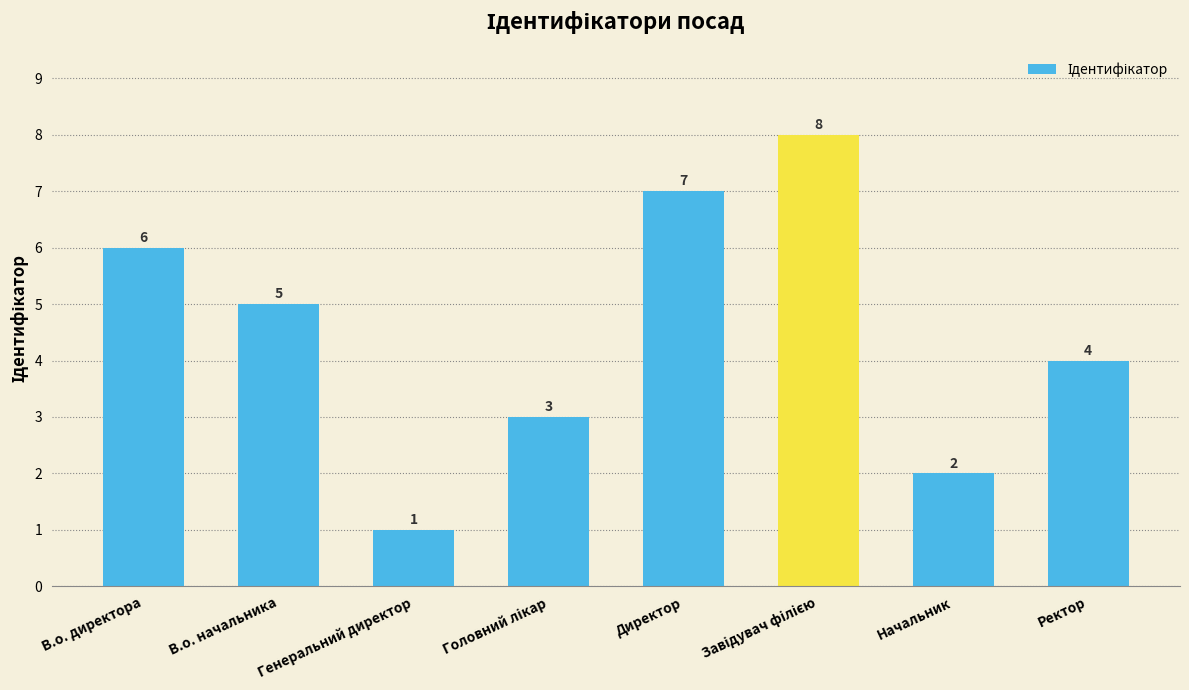

The value at Генеральний директор is 1. True or false?

True